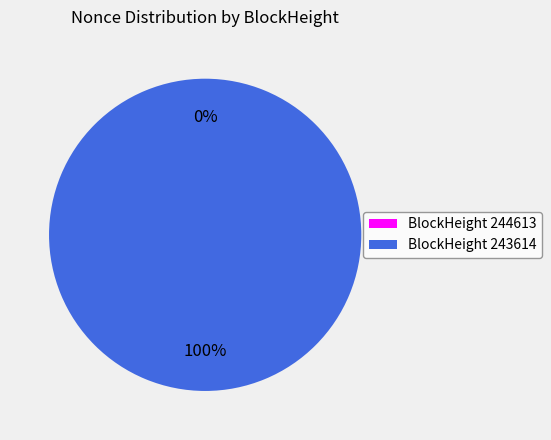

To the nearest percent, what portion does 243614 represent?

100%